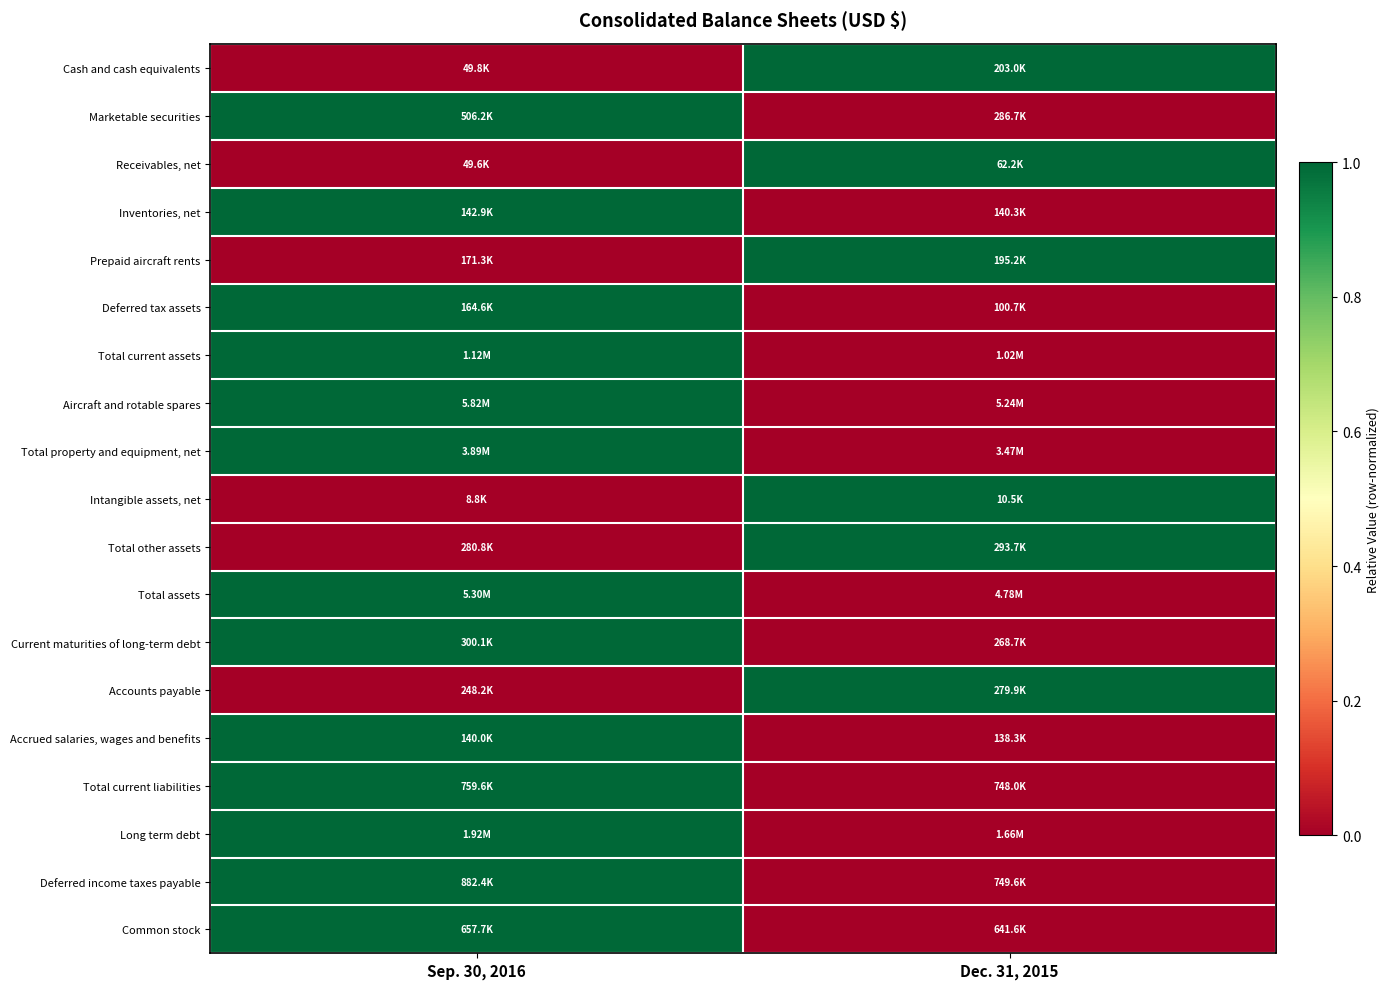

Reading right to left, transcribe all the data shown in this chart.

Cash and cash equivalents: Dec. 31, 2015=1	Sep. 30, 2016=0
Marketable securities: Dec. 31, 2015=0	Sep. 30, 2016=1
Receivables, net: Dec. 31, 2015=1	Sep. 30, 2016=0
Inventories, net: Dec. 31, 2015=0	Sep. 30, 2016=1
Prepaid aircraft rents: Dec. 31, 2015=1	Sep. 30, 2016=0
Deferred tax assets: Dec. 31, 2015=0	Sep. 30, 2016=1
Total current assets: Dec. 31, 2015=0	Sep. 30, 2016=1
Aircraft and rotable spares: Dec. 31, 2015=0	Sep. 30, 2016=1
Total property and equipment, net: Dec. 31, 2015=0	Sep. 30, 2016=1
Intangible assets, net: Dec. 31, 2015=1	Sep. 30, 2016=0
Total other assets: Dec. 31, 2015=1	Sep. 30, 2016=0
Total assets: Dec. 31, 2015=0	Sep. 30, 2016=1
Current maturities of long-term debt: Dec. 31, 2015=0	Sep. 30, 2016=1
Accounts payable: Dec. 31, 2015=1	Sep. 30, 2016=0
Accrued salaries, wages and benefits: Dec. 31, 2015=0	Sep. 30, 2016=1
Total current liabilities: Dec. 31, 2015=0	Sep. 30, 2016=1
Long term debt: Dec. 31, 2015=0	Sep. 30, 2016=1
Deferred income taxes payable: Dec. 31, 2015=0	Sep. 30, 2016=1
Common stock: Dec. 31, 2015=0	Sep. 30, 2016=1